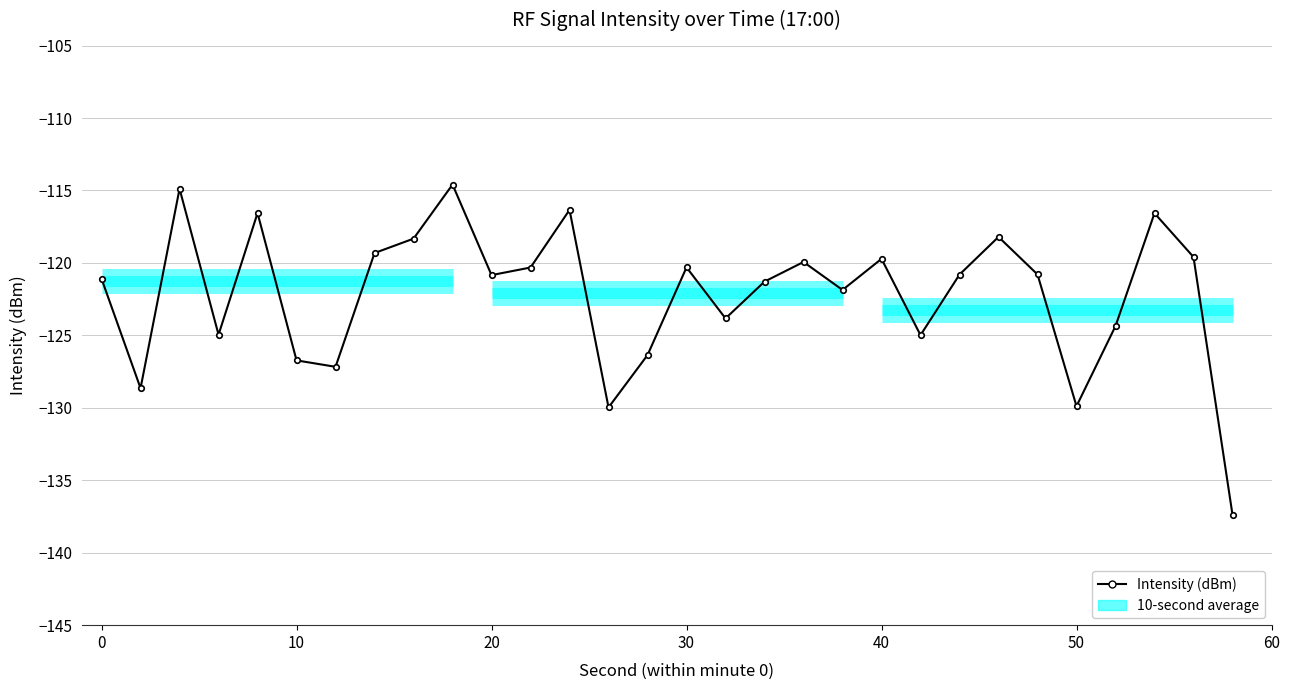

The chart shows a value of -39.6 at 8. True or false?

False